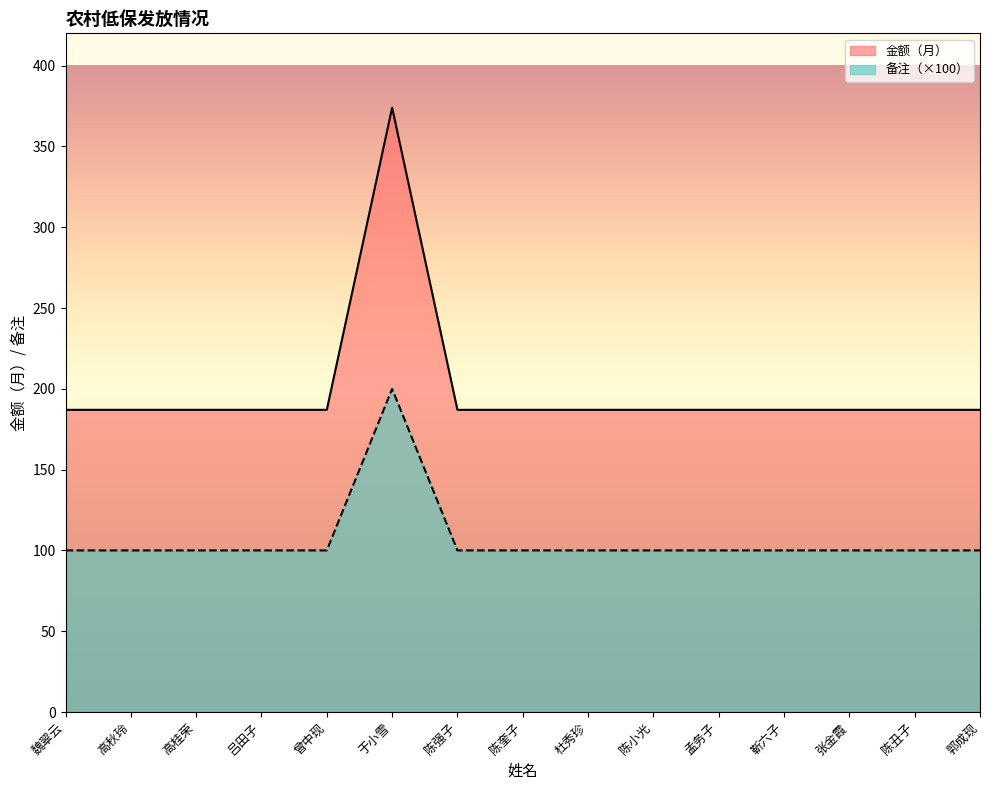

What is the label of the 10th point from the right?

于小雪